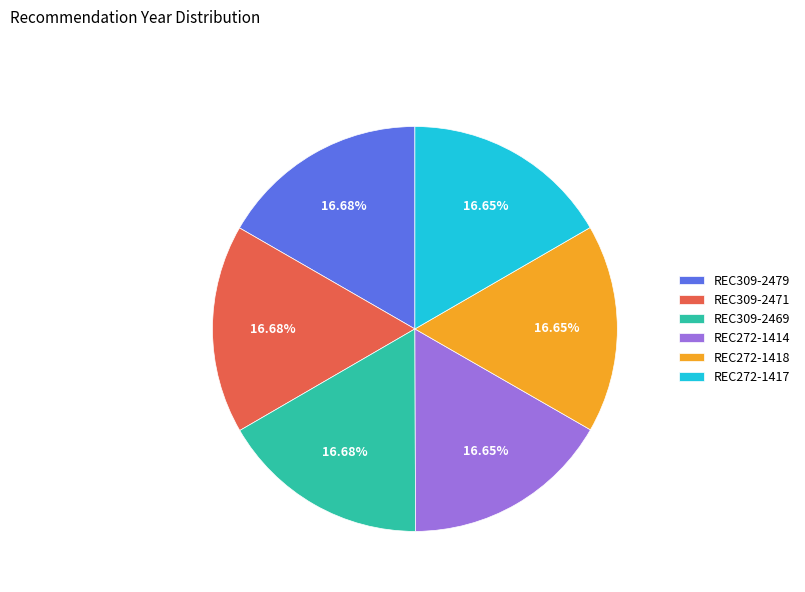

Is there any slice that represents more than half of the pie?

No